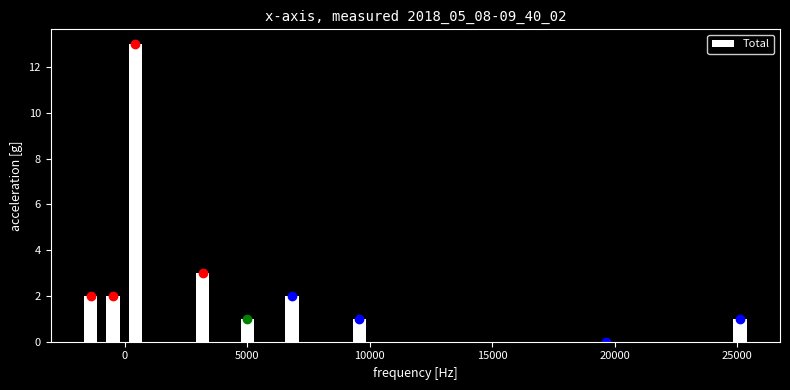

Read against the x-axis, roughly where is the centre of the tallest bar?

500